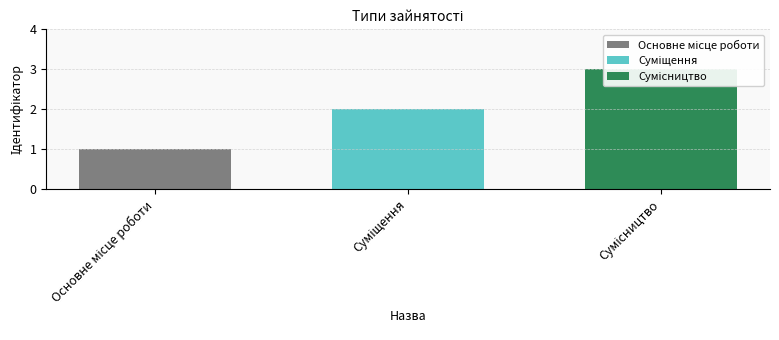

What is the value of the 1st bar from the left?

1